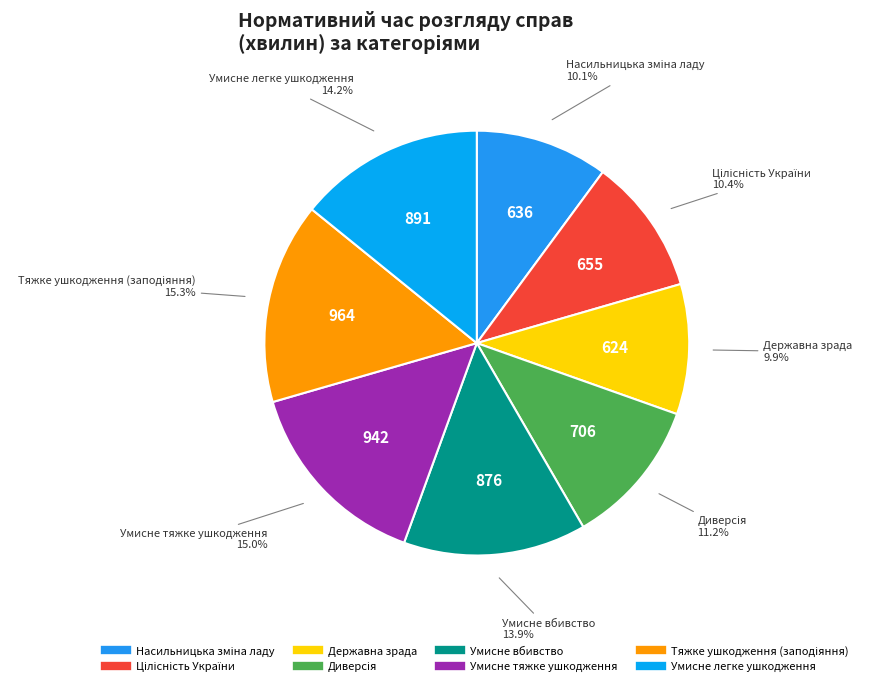

How many segments does this pie chart have?

8